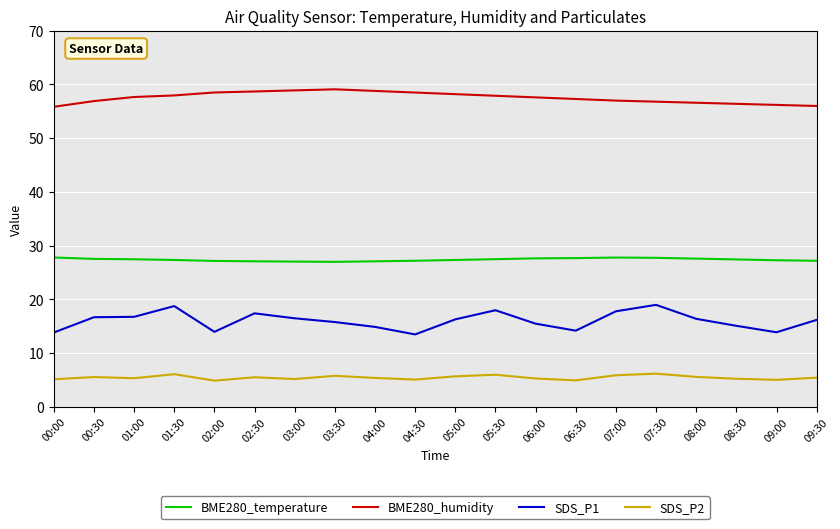

List the series in order of their peak value, lowest first.

SDS_P2, SDS_P1, BME280_temperature, BME280_humidity